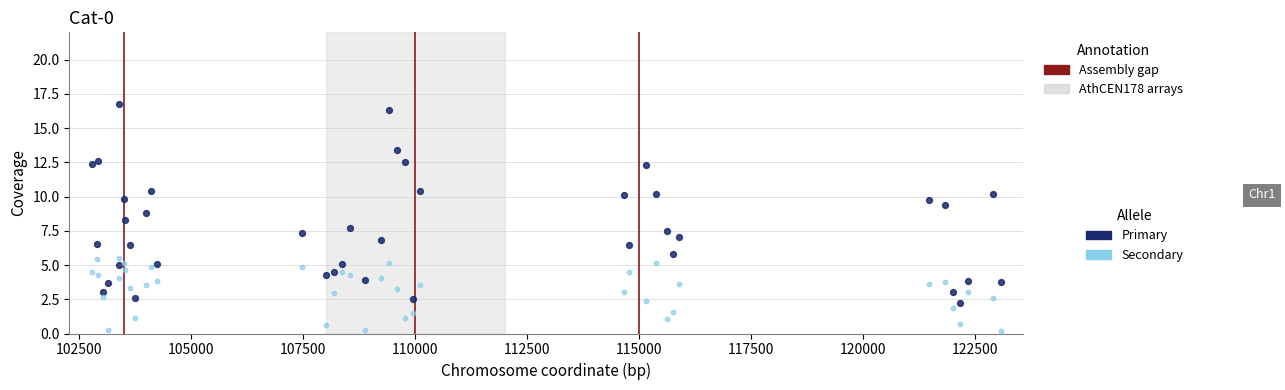

What is the X range (max minus min) for the scatter plot?

20277.0